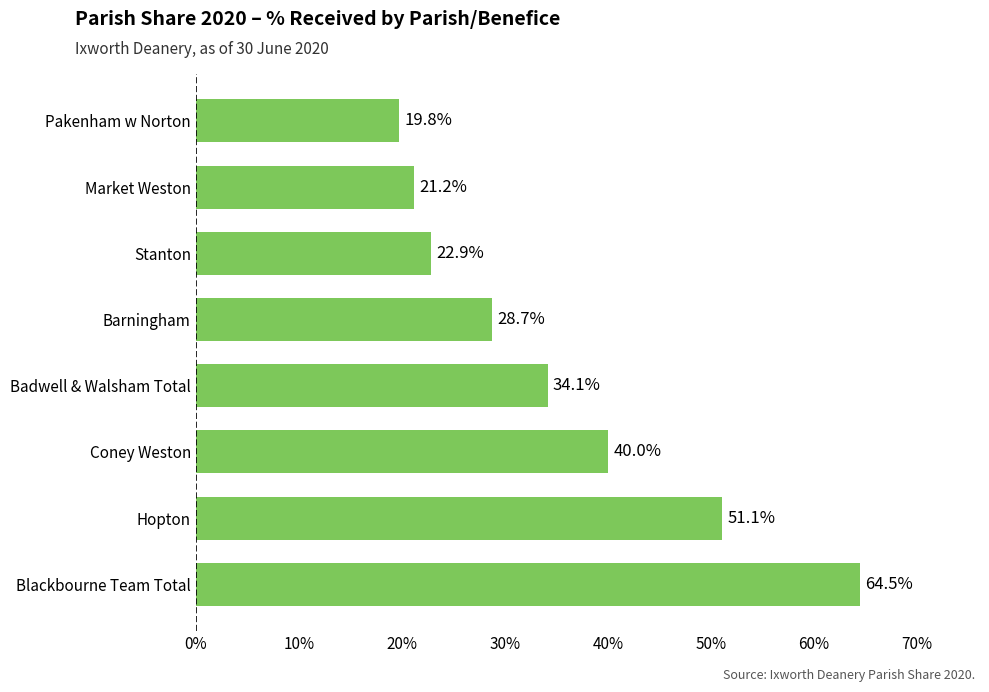

Are the bars horizontal?

Yes